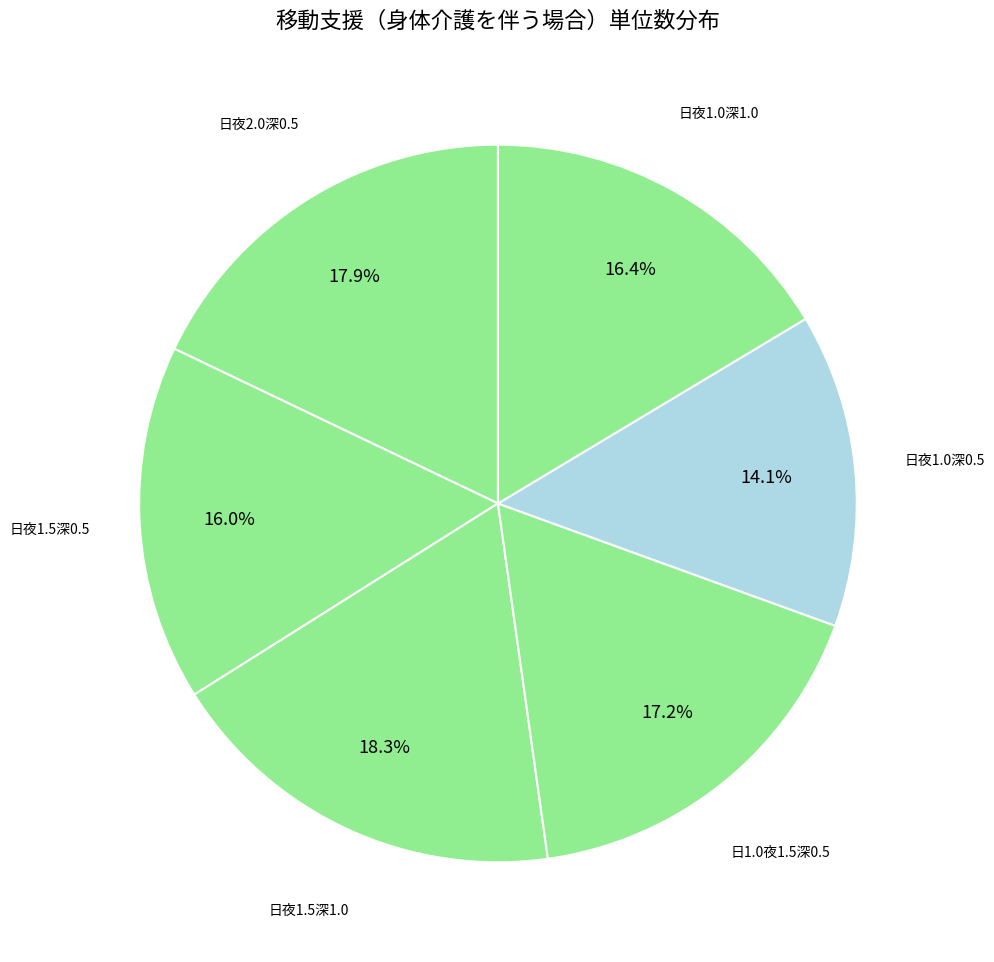

Which has a higher value, 日夜1.0深0.5 or 日1.0夜1.5深0.5?

日1.0夜1.5深0.5